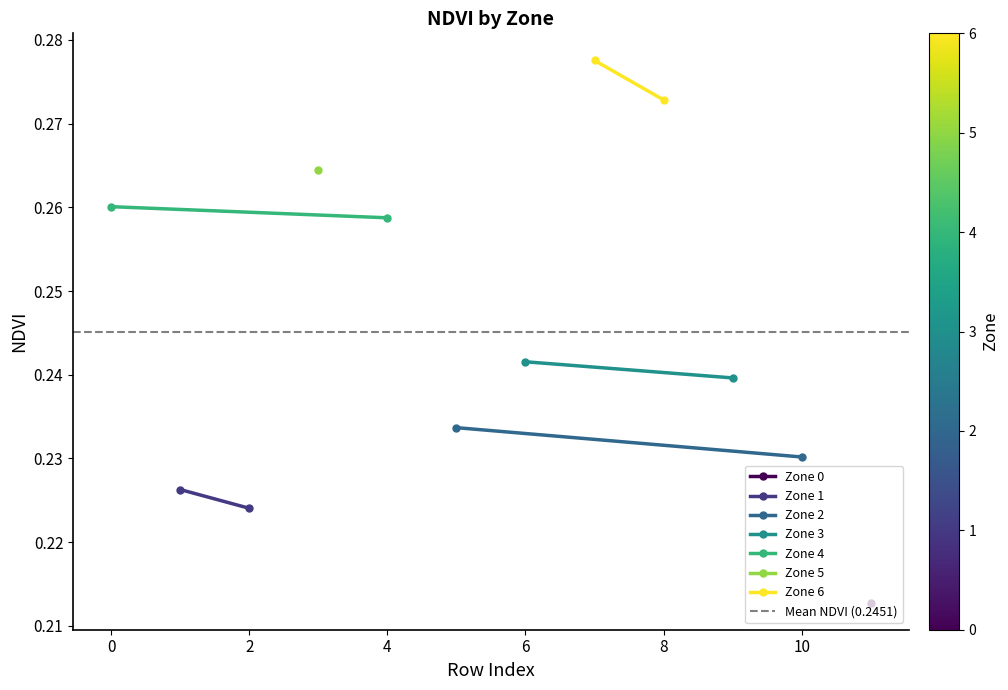

Which series has the widest spread of values?

Zone 6